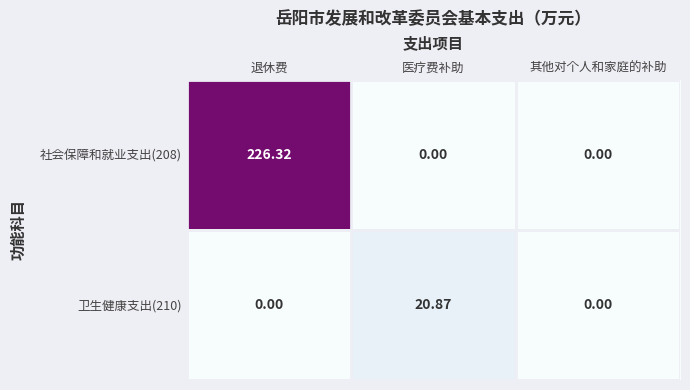

At how many categories does at least one series exceed 91?

1